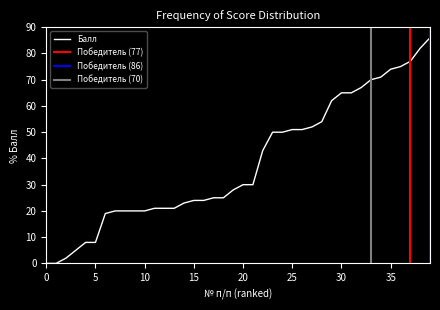

What is the maximum value for Балл?

86